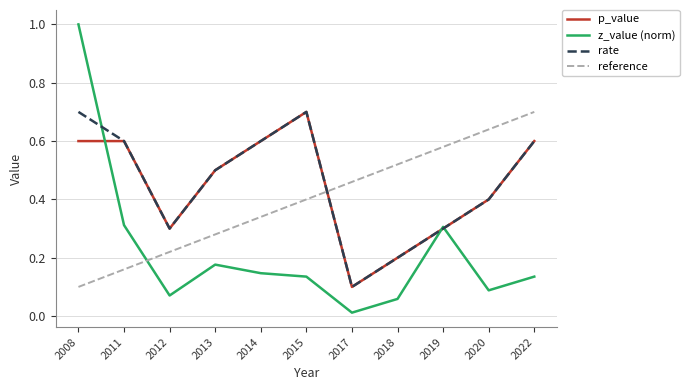

Where is the first local maximum for rate?

2015